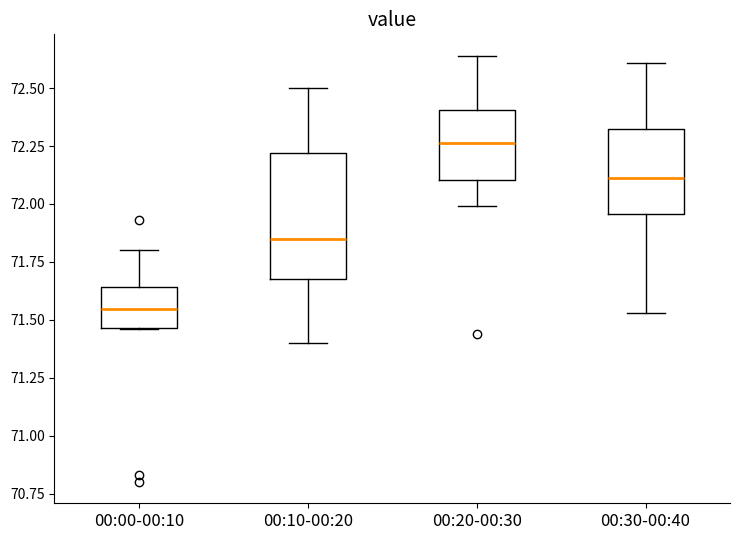

Reading left to right, read every box against the y-axis: the position of its median line, the range the box covers, and the ends of its whiskers. The values are not printed on the chart, so give them approximately, as read against the axis.

00:00-00:10: median 71.55, box 71.45 to 71.65, whiskers 71.45 to 71.80
00:10-00:20: median 71.85, box 71.70 to 72.20, whiskers 71.40 to 72.50
00:20-00:30: median 72.25, box 72.10 to 72.40, whiskers 72.00 to 72.65
00:30-00:40: median 72.10, box 71.95 to 72.30, whiskers 71.55 to 72.60